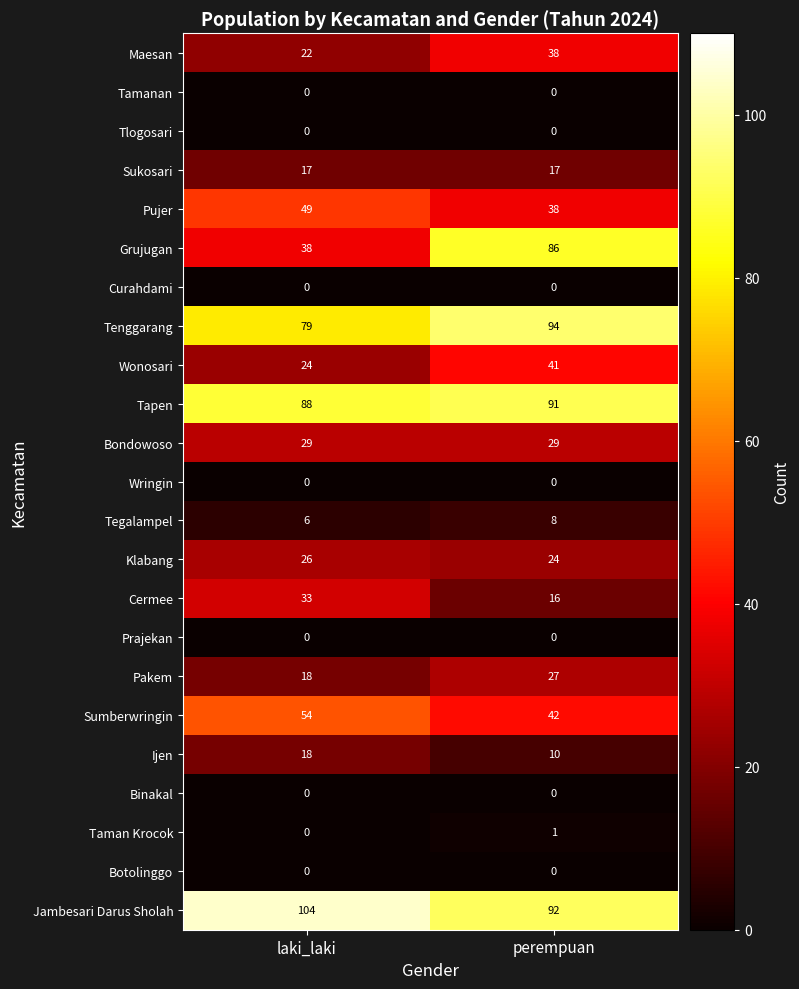

What is the maximum value shown in the chart?

104